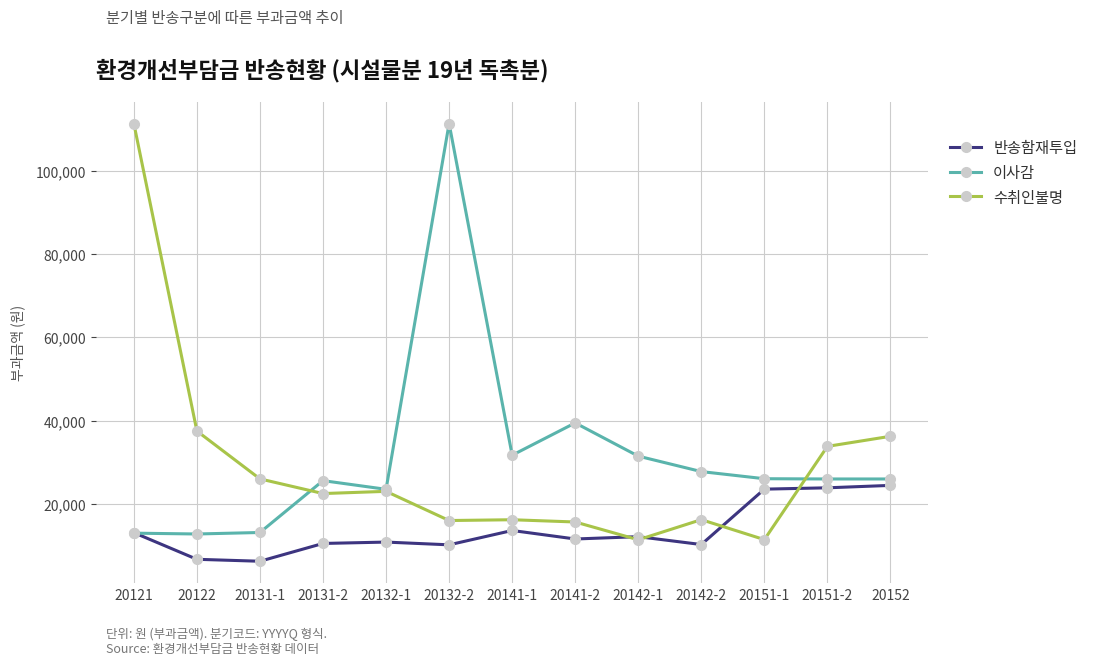

Is it true that 반송함재투입 equals 12160 at 20142-1?

True